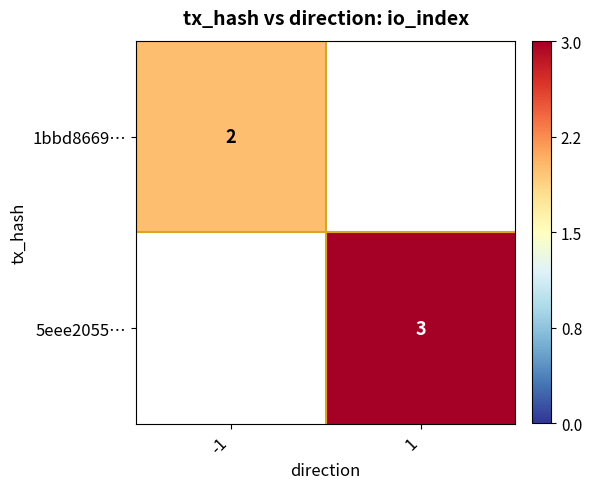

What is the minimum value shown in the chart?

2.0